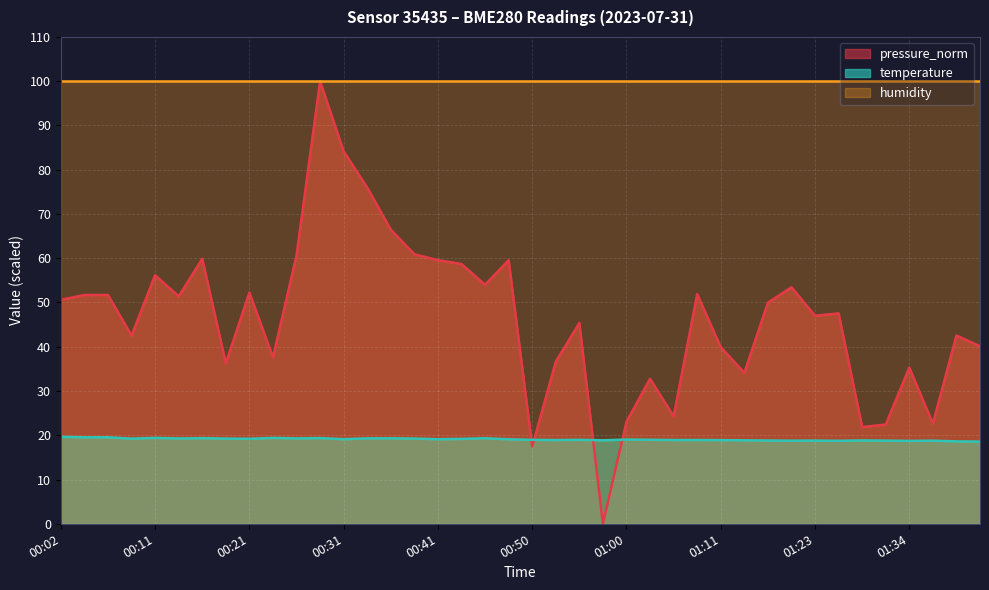

Where do pressure_norm and temperature first cross each other?

00:48 and 00:50